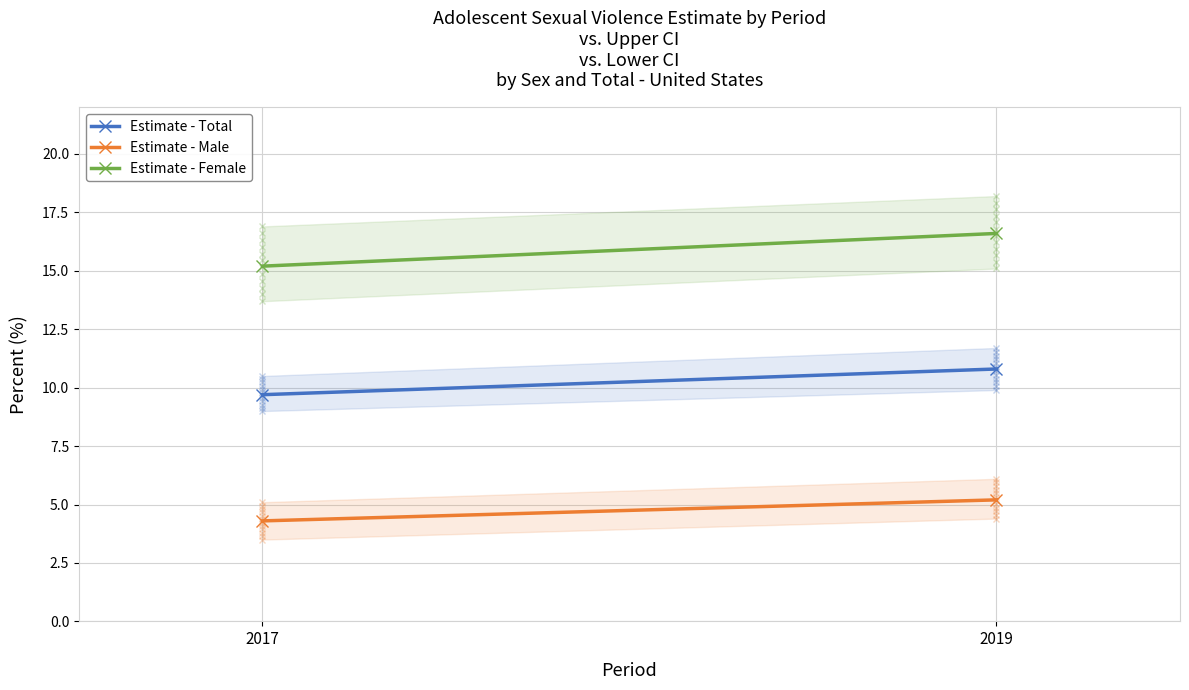

What is the spread (max minus min) of values at 2017?

10.9